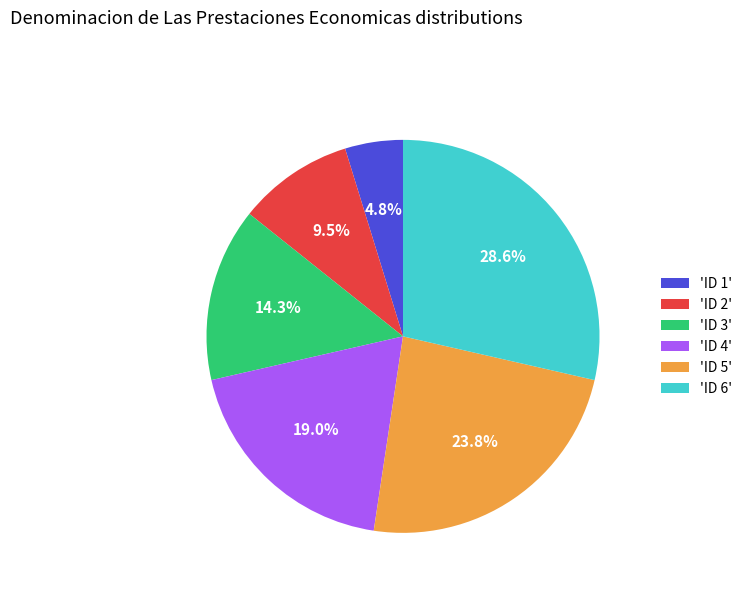

Approximately how many times larger is the value at 'ID 2' compared to 'ID 3'?

0.7